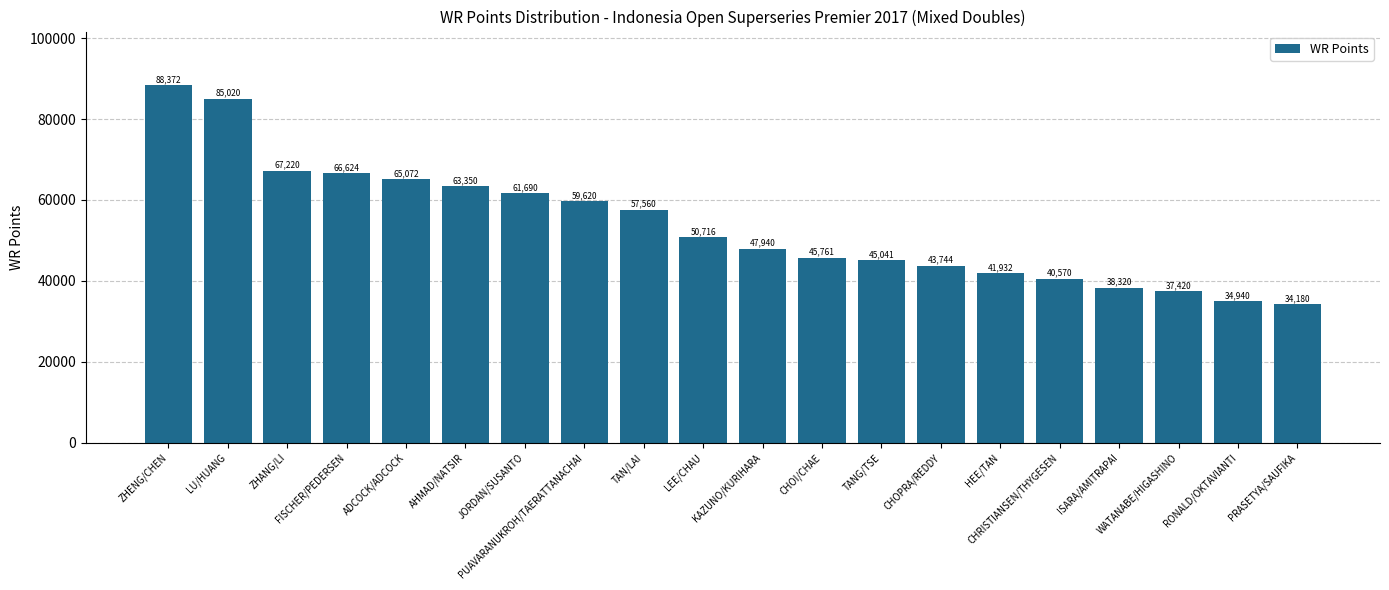

Rank the categories by value from highest to lowest.

ZHENG/CHEN, LU/HUANG, ZHANG/LI, FISCHER/PEDERSEN, ADCOCK/ADCOCK, AHMAD/NATSIR, JORDAN/SUSANTO, PUAVARANUKROH/TAERATTANACHAI, TAN/LAI, LEE/CHAU, KAZUNO/KURIHARA, CHOI/CHAE, TANG/TSE, CHOPRA/REDDY, HEE/TAN, CHRISTIANSEN/THYGESEN, ISARA/AMITRAPAI, WATANABE/HIGASHINO, RONALD/OKTAVIANTI, PRASETYA/SAUFIKA